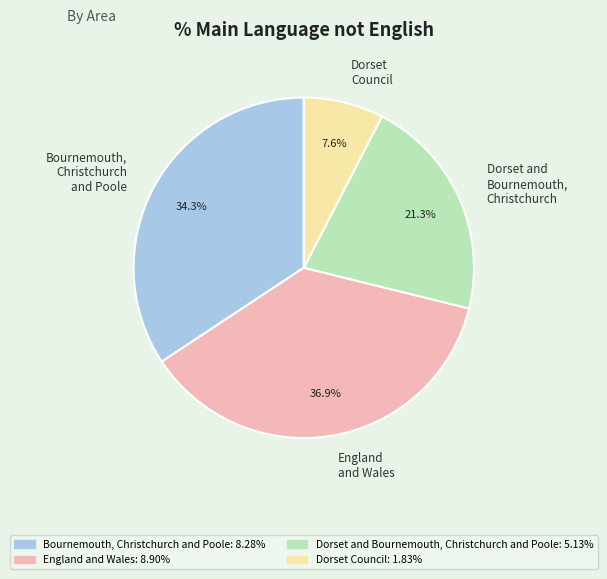

Rank the categories by value from lowest to highest.

Dorset Council, Dorset and Bournemouth, Christchurch, Bournemouth, Christchurch and Poole, England and Wales